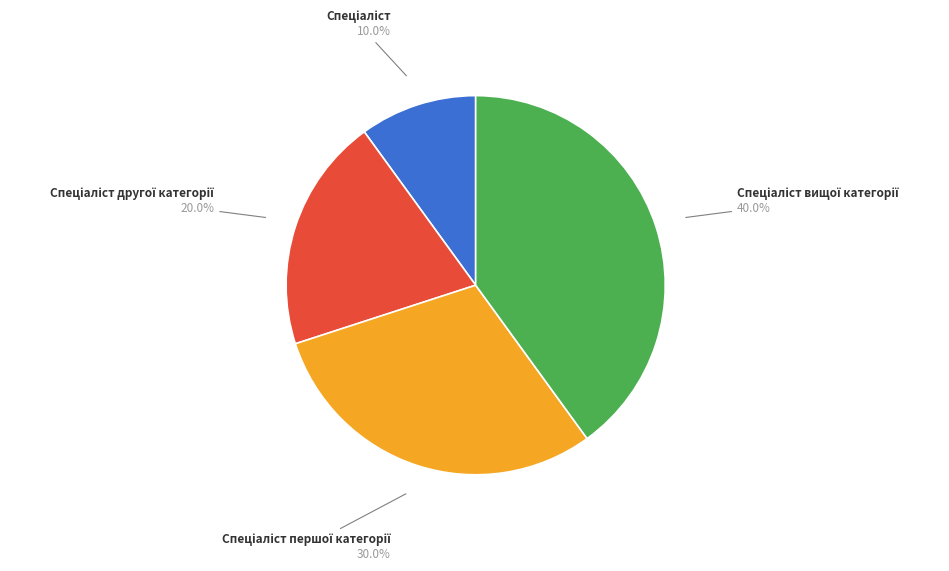

Is there a majority slice in this chart?

No